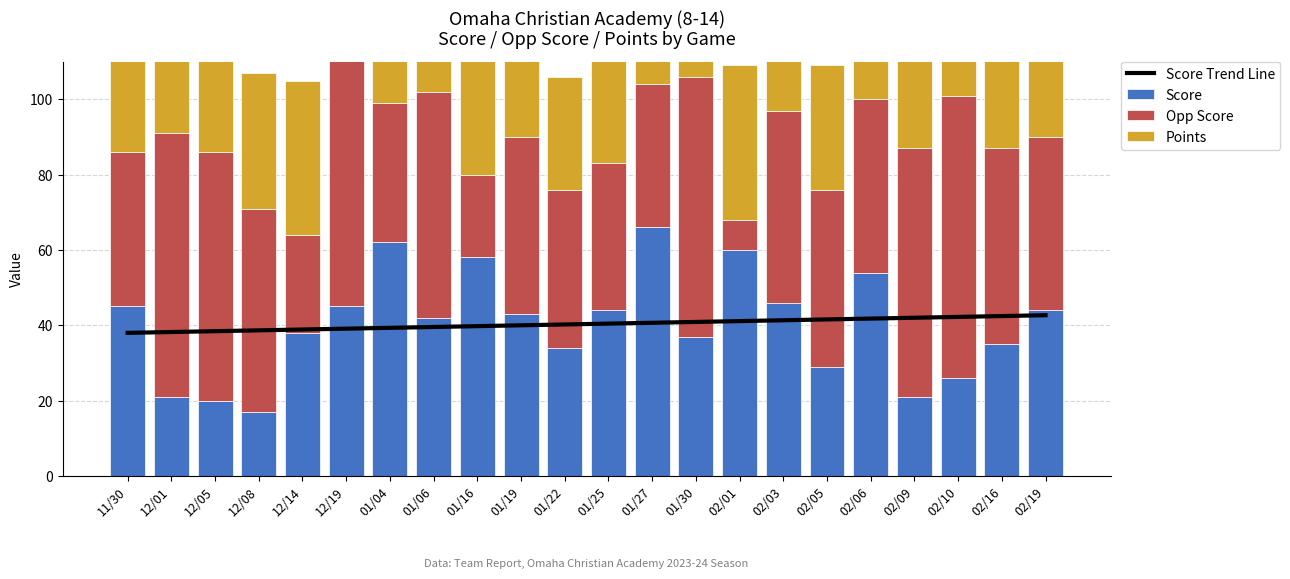

At how many categories does at least one series exceed 21?

22